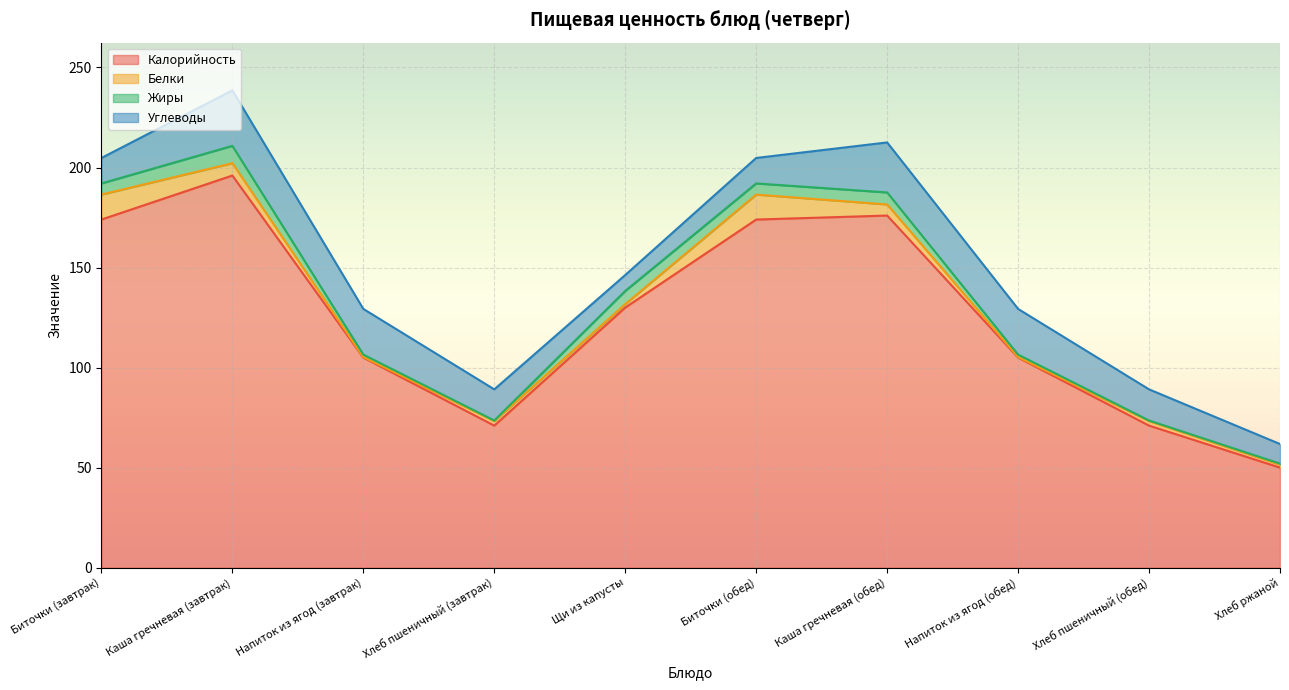

Rank the series at Каша гречневая (обед) from lowest to highest value.

Белки, Жиры, Углеводы, Калорийность